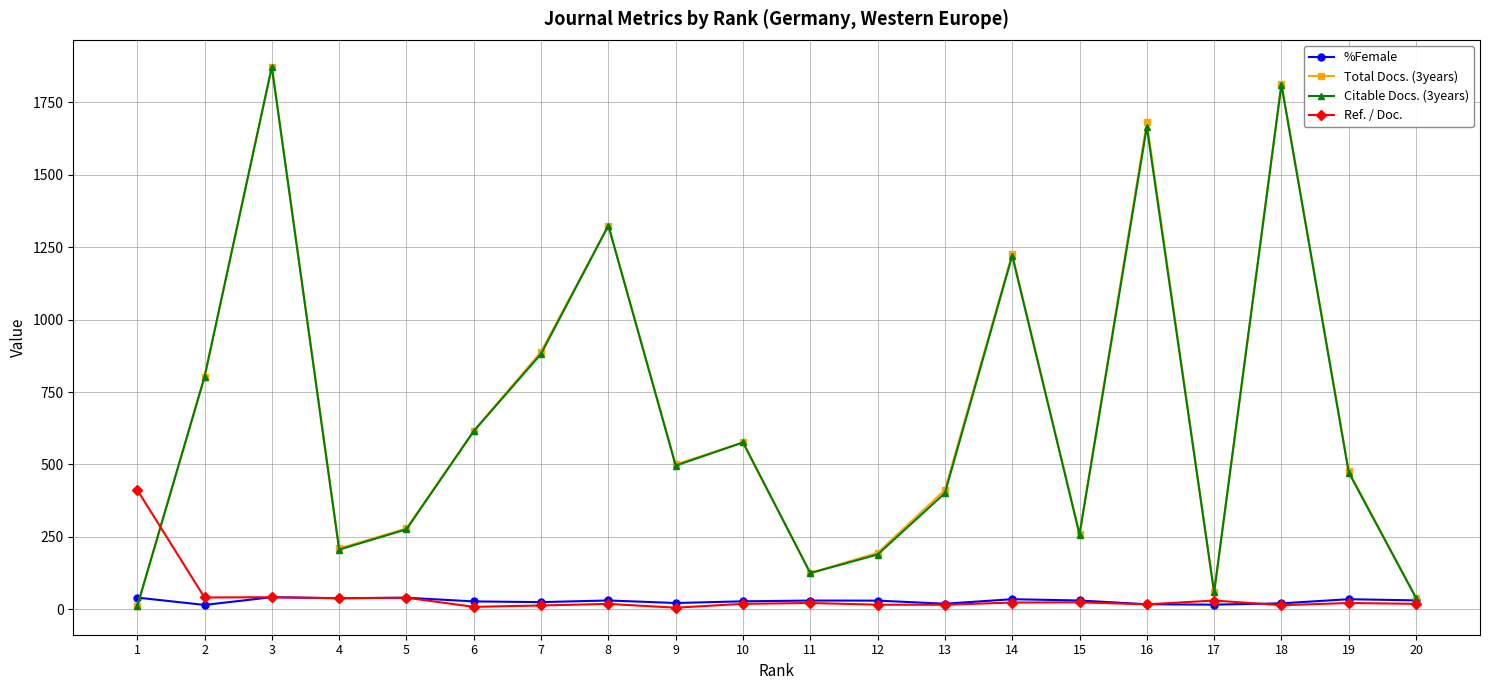

True or false: %Female has a value of 41.6 at 3.

True